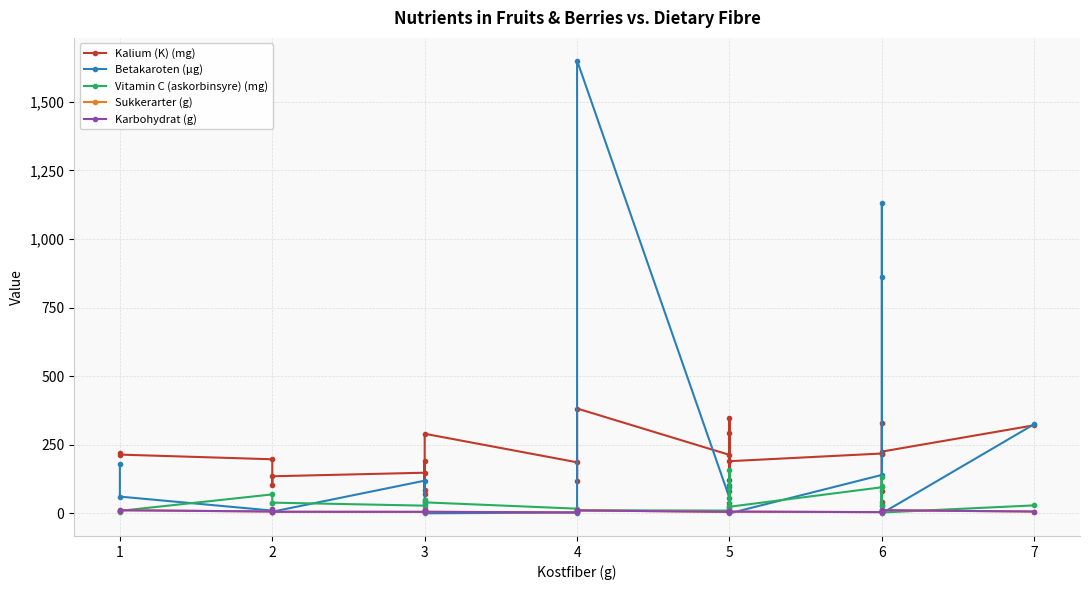

What is the difference between the second highest and minimum values in the Betakaroten (µg) series?

1130.0